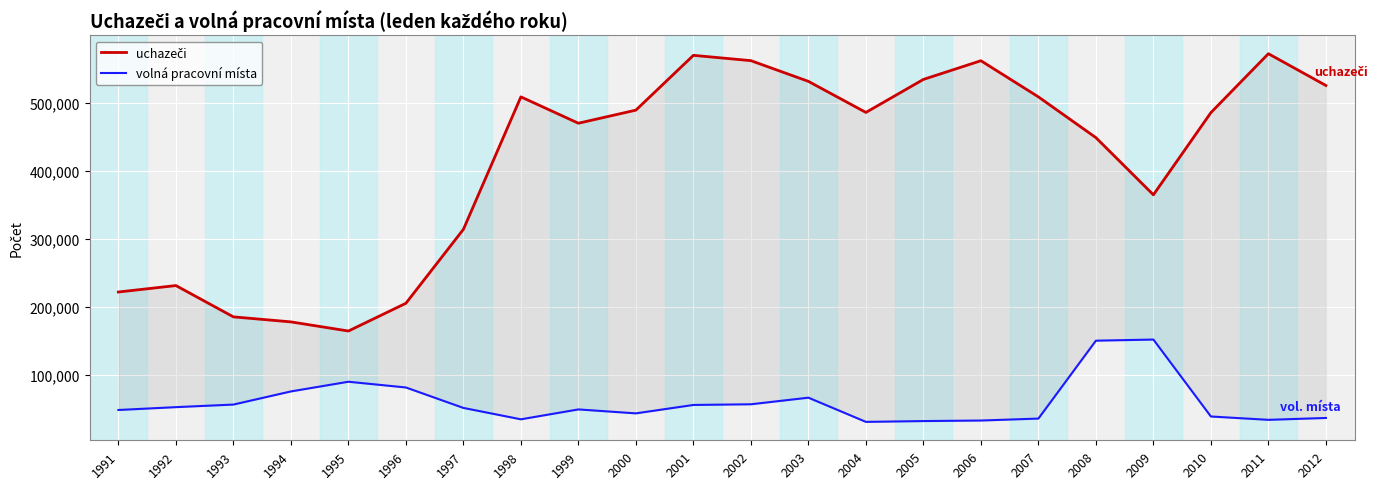

Does the chart display data point markers on the line(s)?

No